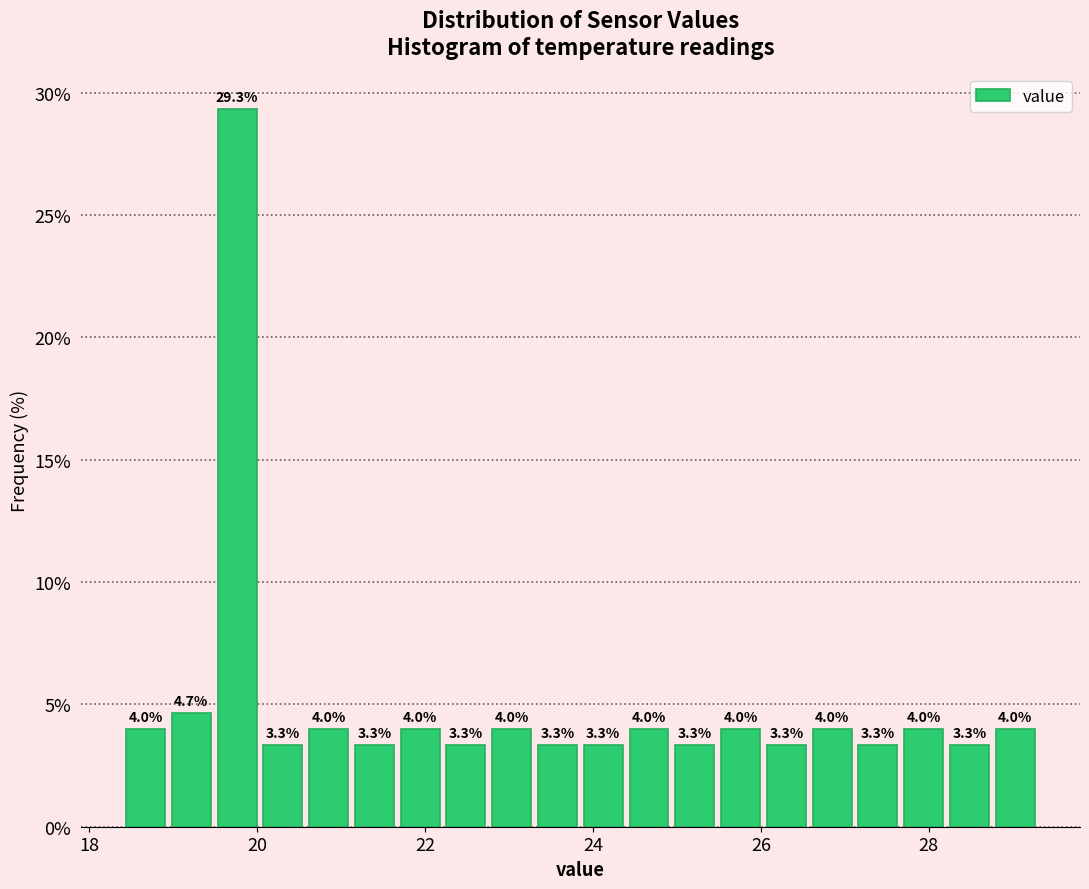

Around what value on the x-axis is the tallest bar? Give the approximate position of its centre, as read against the axis.

19.8